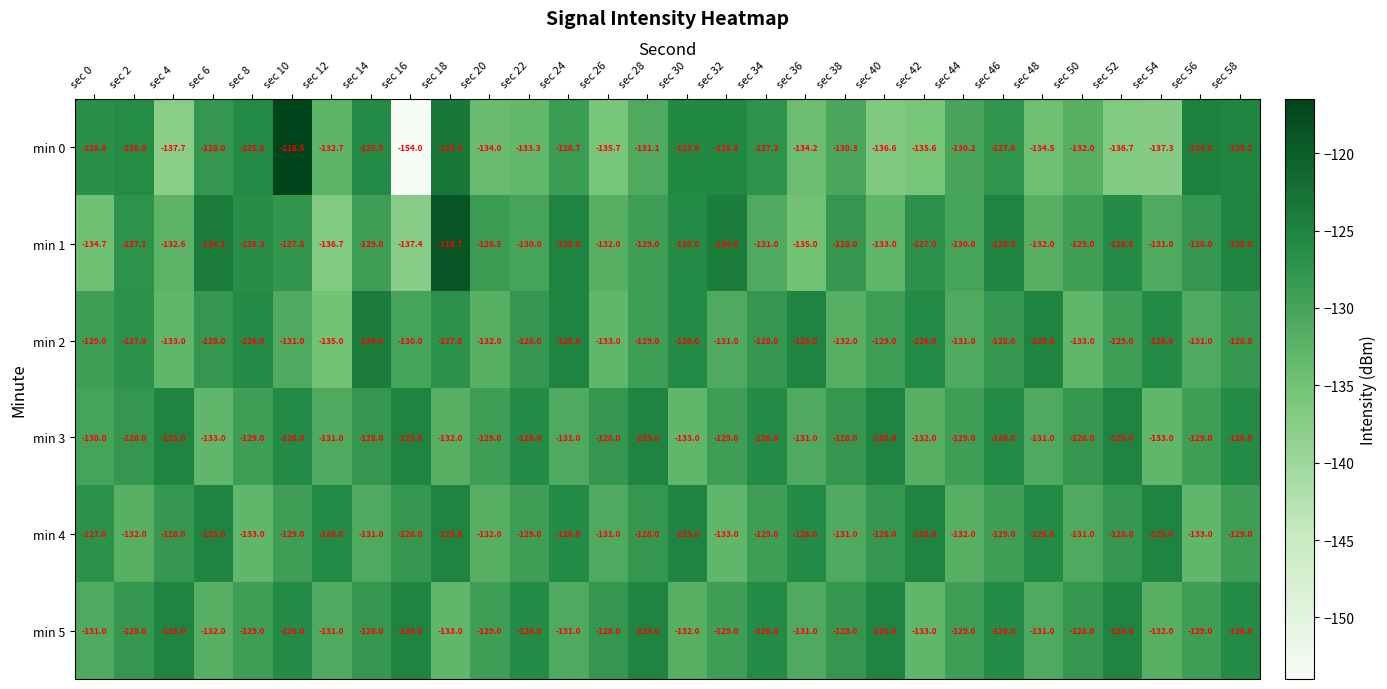

What value does the min 2 series have at sec 30?

-126.0